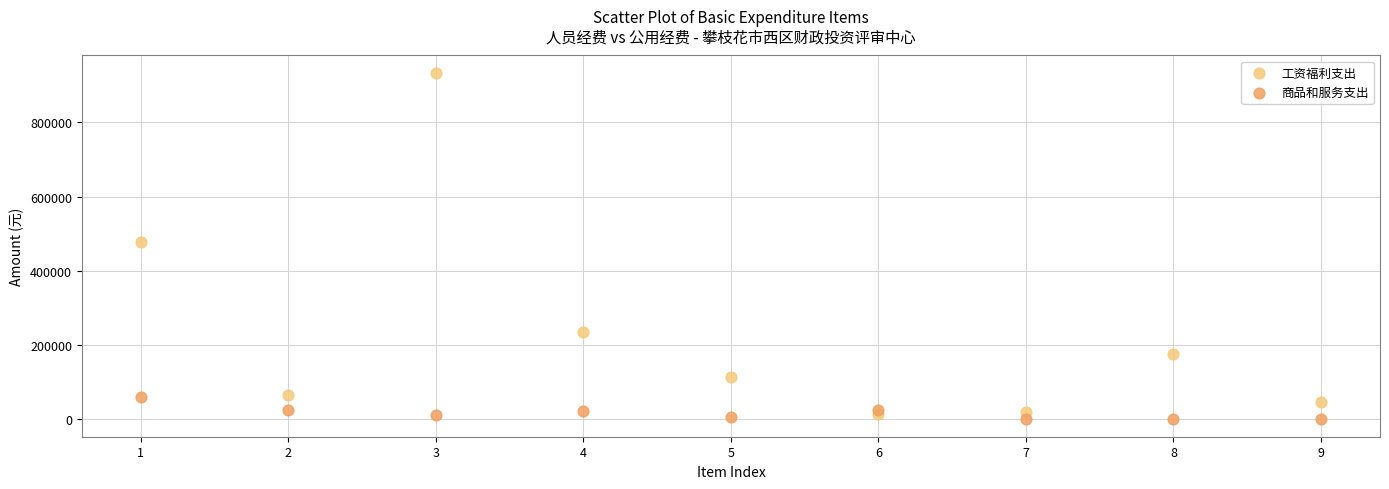

Which series has the widest spread of Y values?

工资福利支出